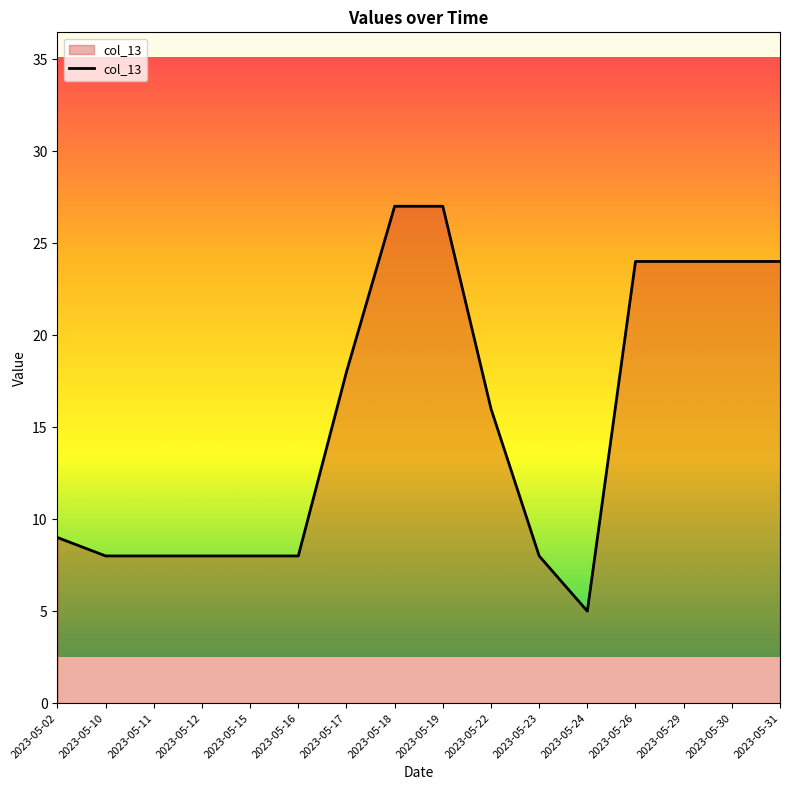

What is the difference between the values at 2023-05-26 and 2023-05-17?

6